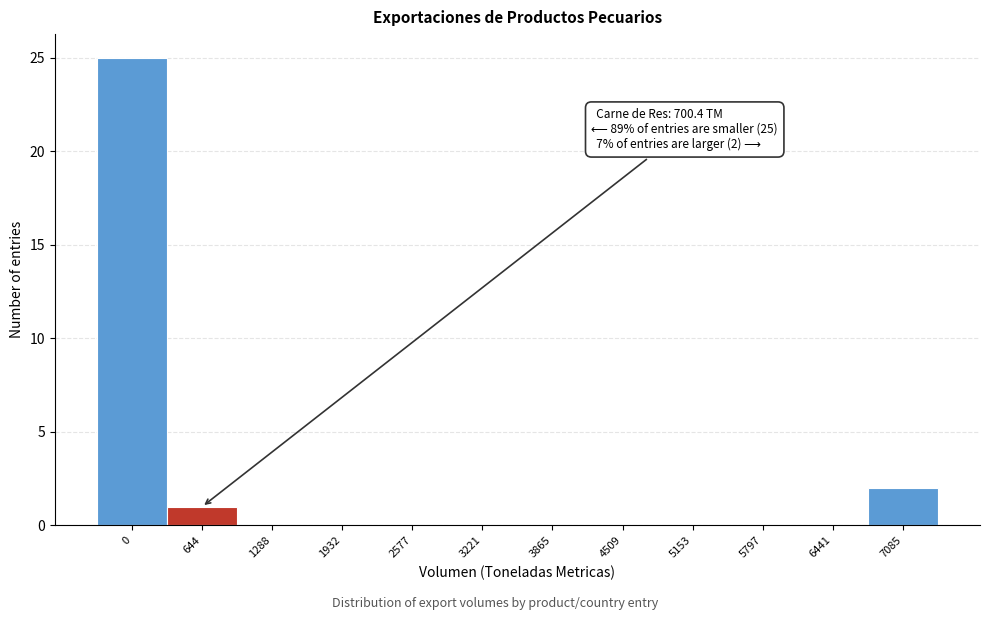

Reading left to right, what are all the values shown in this chart?

0=25	644=1	1288=0	1932=0	2577=0	3221=0	3865=0	4509=0	5153=0	5797=0	6441=0	7085=2